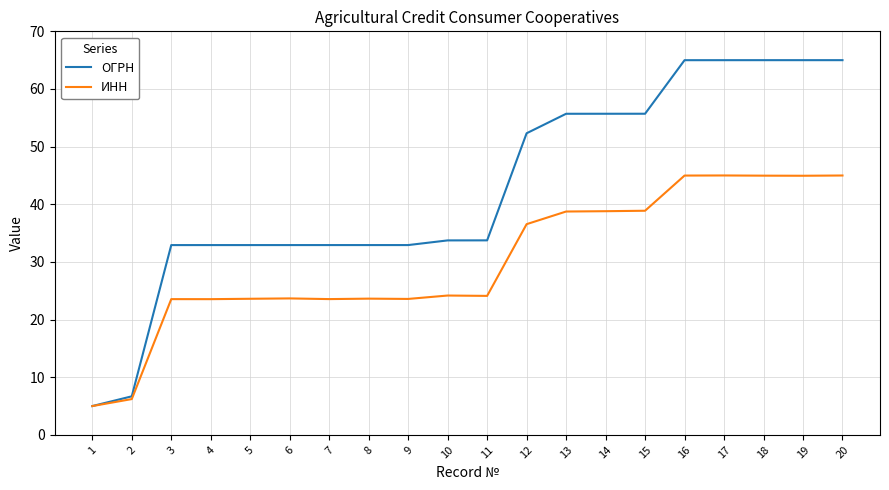

Rank the series at 4 from highest to lowest value.

ОГРН, ИНН